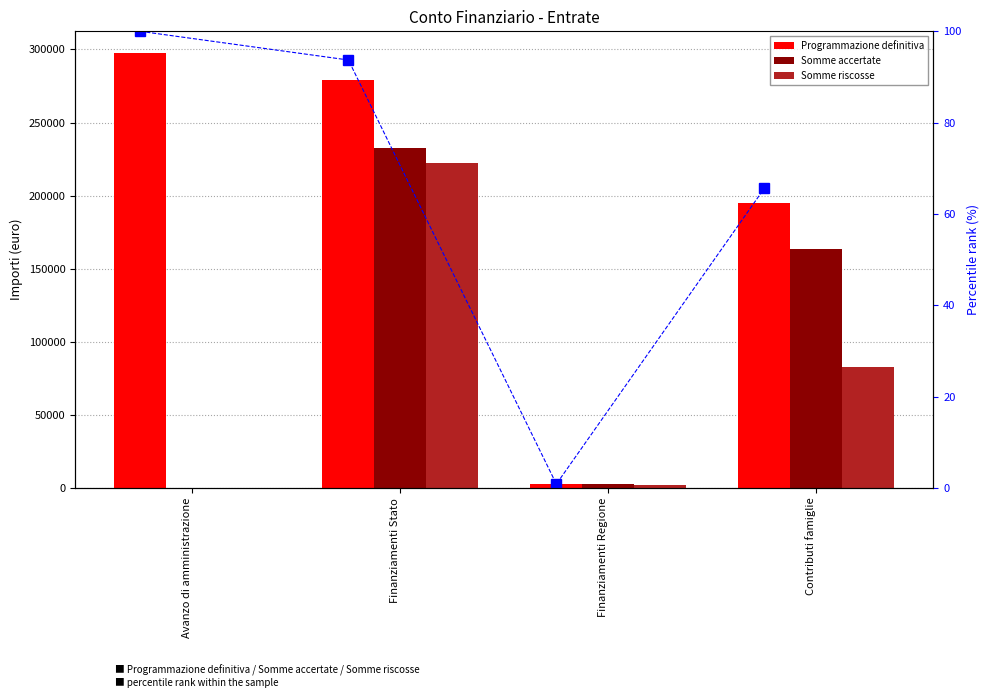

What is the sum of all Programmazione definitiva values?

774098.9